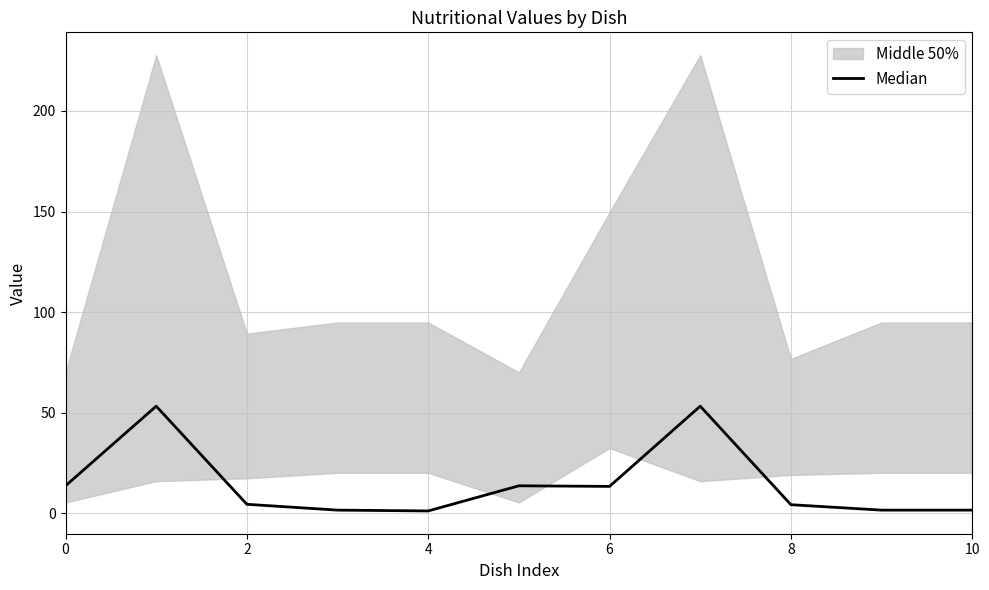

How many values exceed 4?

7